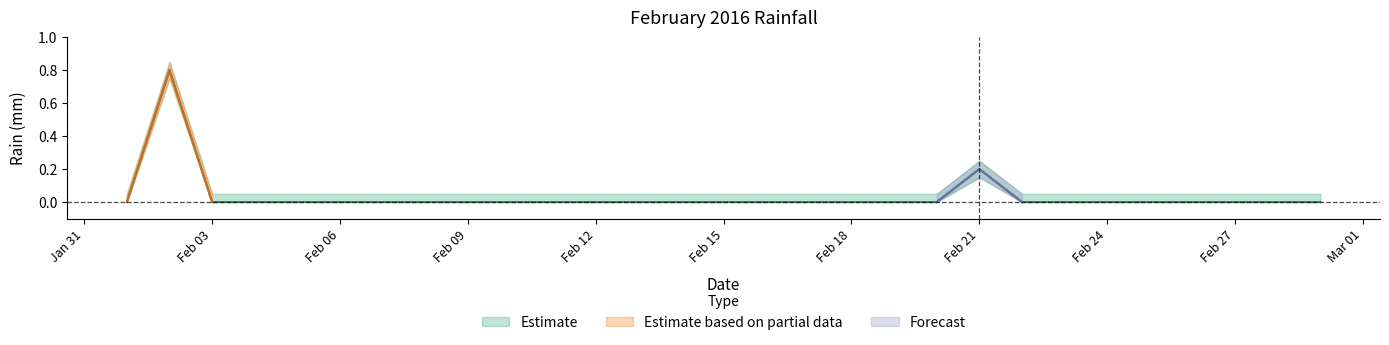

Reading right to left, list all the values displayed in this chart.

0.0	0.0	0.0	0.0	0.0	0.0	0.0	0.0	0.2	0.0	0.0	0.0	0.0	0.0	0.0	0.0	0.0	0.0	0.0	0.0	0.0	0.0	0.0	0.0	0.0	0.0	0.0	0.8	0.0